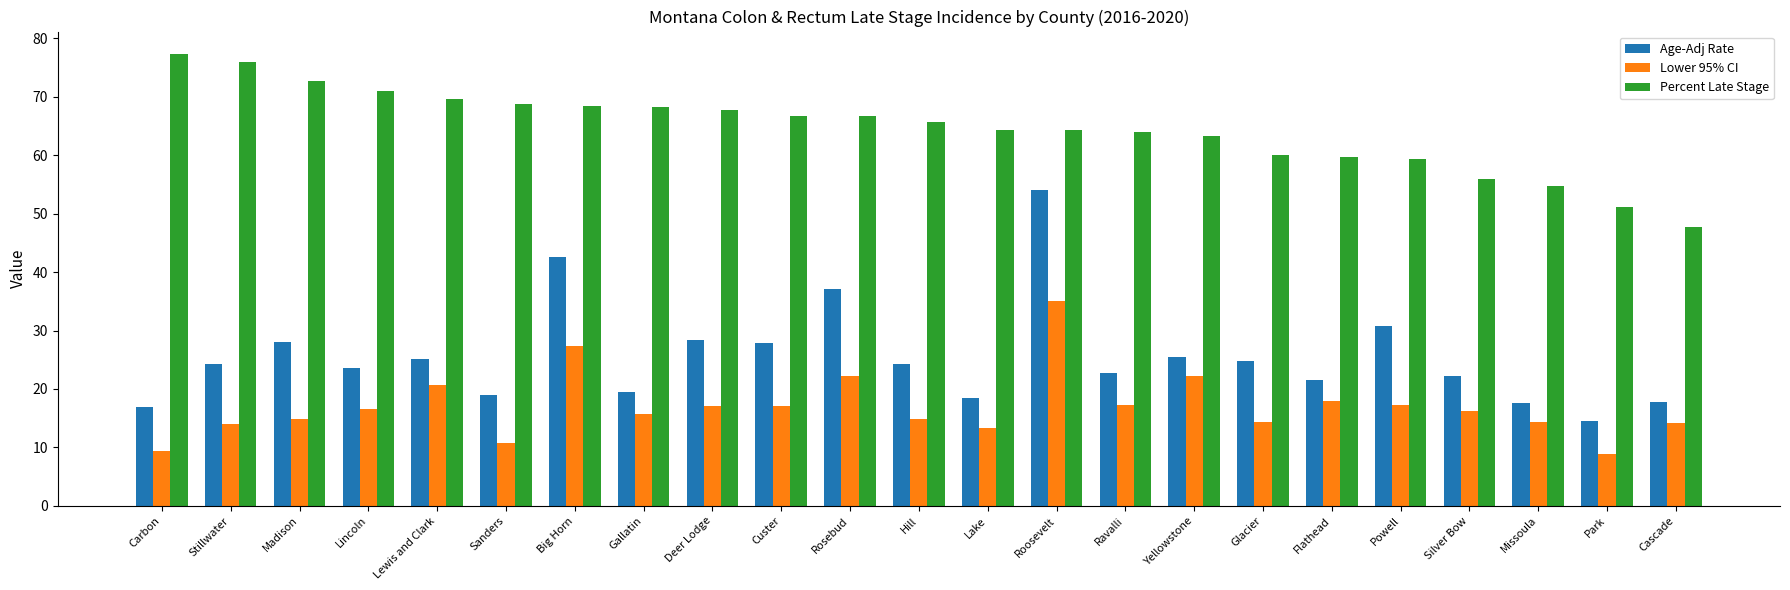

Which series has the widest spread of values?

Age-Adj Rate